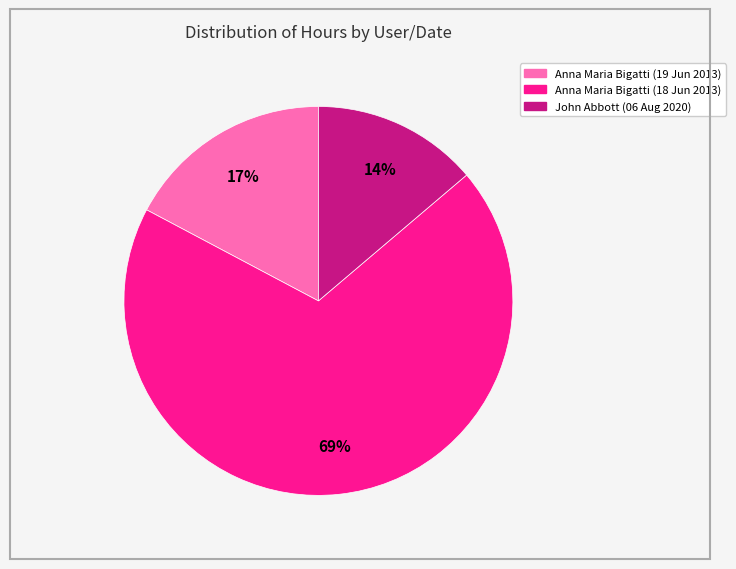

To the nearest percent, what is the difference between the Anna Maria Bigatti (18 Jun 2013) and Anna Maria Bigatti (19 Jun 2013) slice percentages?

52%